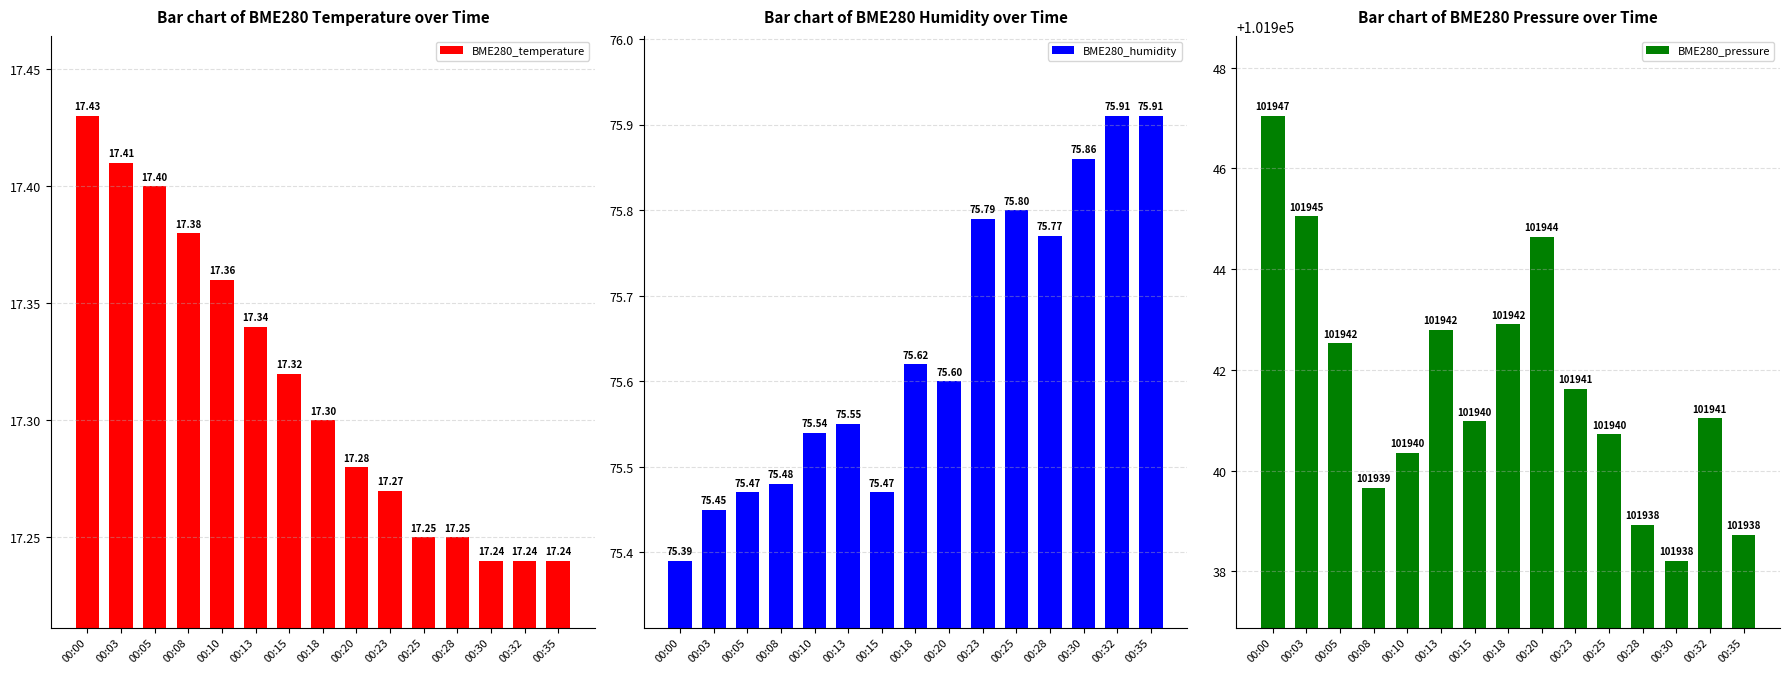

Reading left to right, what are all the values shown in this chart?

BME280_temperature: 00:00=17.4	00:03=17.4	00:05=17.4	00:08=17.4	00:10=17.4	00:13=17.3	00:15=17.3	00:18=17.3	00:20=17.3	00:23=17.3	00:25=17.2	00:28=17.2	00:30=17.2	00:32=17.2	00:35=17.2
BME280_humidity: 00:00=75.4	00:03=75.5	00:05=75.5	00:08=75.5	00:10=75.5	00:13=75.5	00:15=75.5	00:18=75.6	00:20=75.6	00:23=75.8	00:25=75.8	00:28=75.8	00:30=75.9	00:32=75.9	00:35=75.9
BME280_pressure: 00:00=101947.0	00:03=101945.1	00:05=101942.5	00:08=101939.7	00:10=101940.4	00:13=101942.8	00:15=101941.0	00:18=101942.9	00:20=101944.6	00:23=101941.6	00:25=101940.7	00:28=101938.9	00:30=101938.2	00:32=101941.0	00:35=101938.7